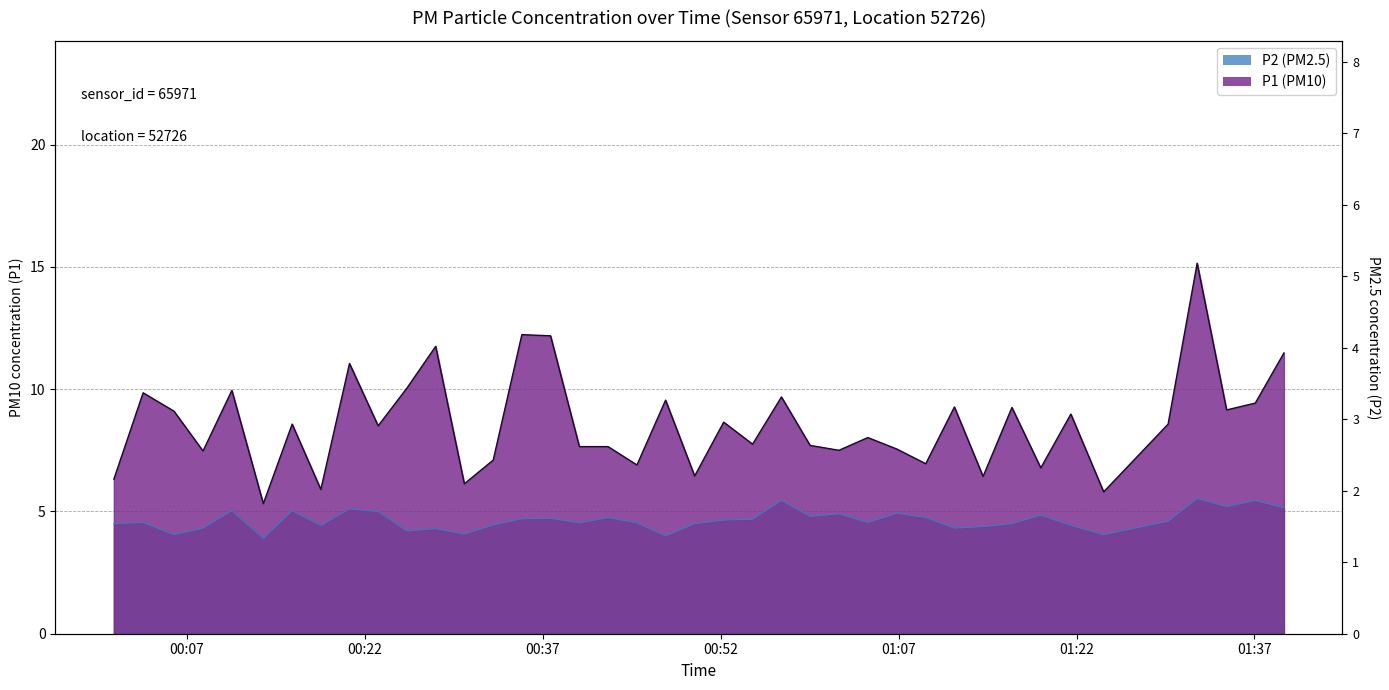

Reading left to right, list all the values displayed in this chart.

P1: 6.3	9.8	9.1	7.5	9.9	5.3	8.6	5.9	11.1	8.5	10.1	11.8	6.1	7.1	12.2	12.2	7.7	7.7	6.9	9.6	6.5	8.7	7.8	9.7	7.7	7.5	8.0	7.5	7.0	9.3	6.4	9.2	6.8	9.0	5.8	8.6	15.2	9.2	9.4	11.5
P2: 4.5	4.5	4.0	4.3	5.0	3.9	5.0	4.4	5.1	5.0	4.2	4.3	4.1	4.5	4.7	4.7	4.5	4.8	4.5	4.0	4.5	4.7	4.7	5.5	4.8	4.9	4.5	4.9	4.8	4.3	4.4	4.5	4.8	4.4	4.0	4.6	5.5	5.2	5.5	5.2